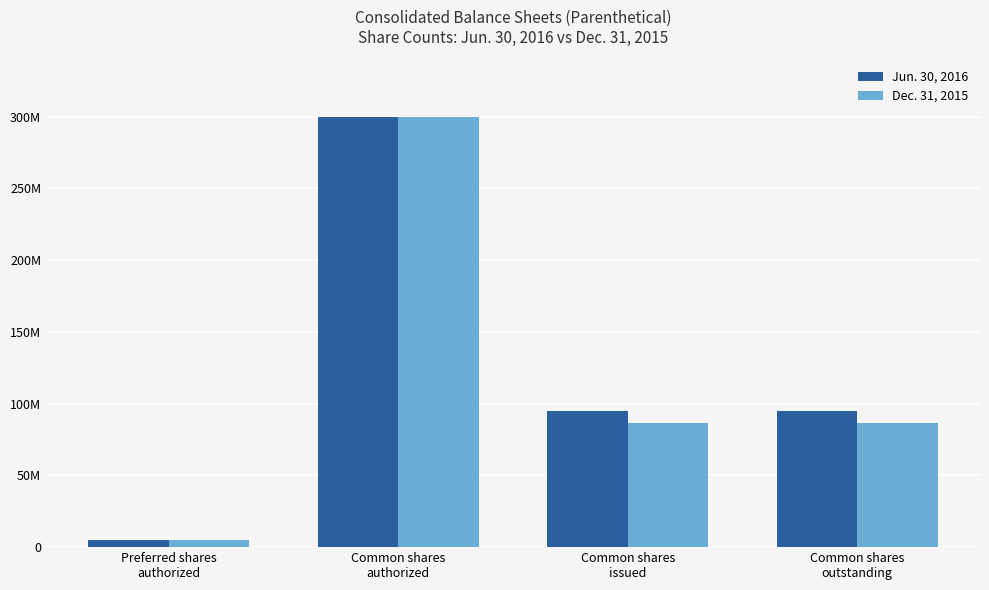

Does the chart contain stacked bars?

No